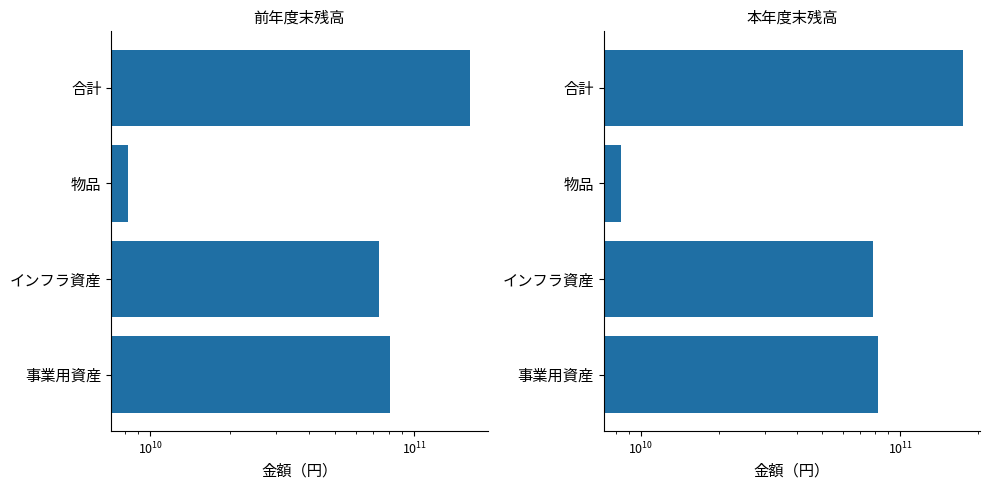

What value does the 本年度末残高 series have at 物品, to the nearest 10?

8362355390